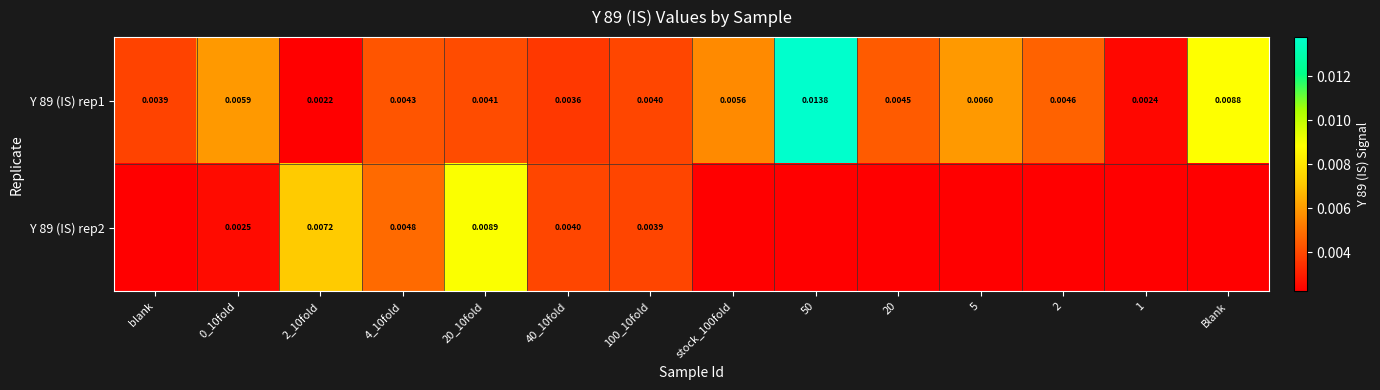

Is it true that Y 89 (IS) rep2 equals 0.0 at 0_10fold?

True